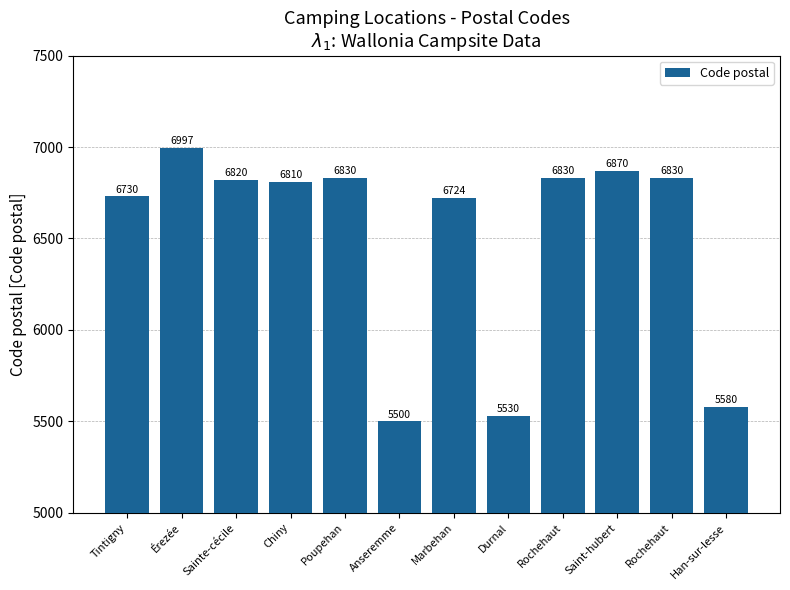

How many distinct data groups are displayed?

1